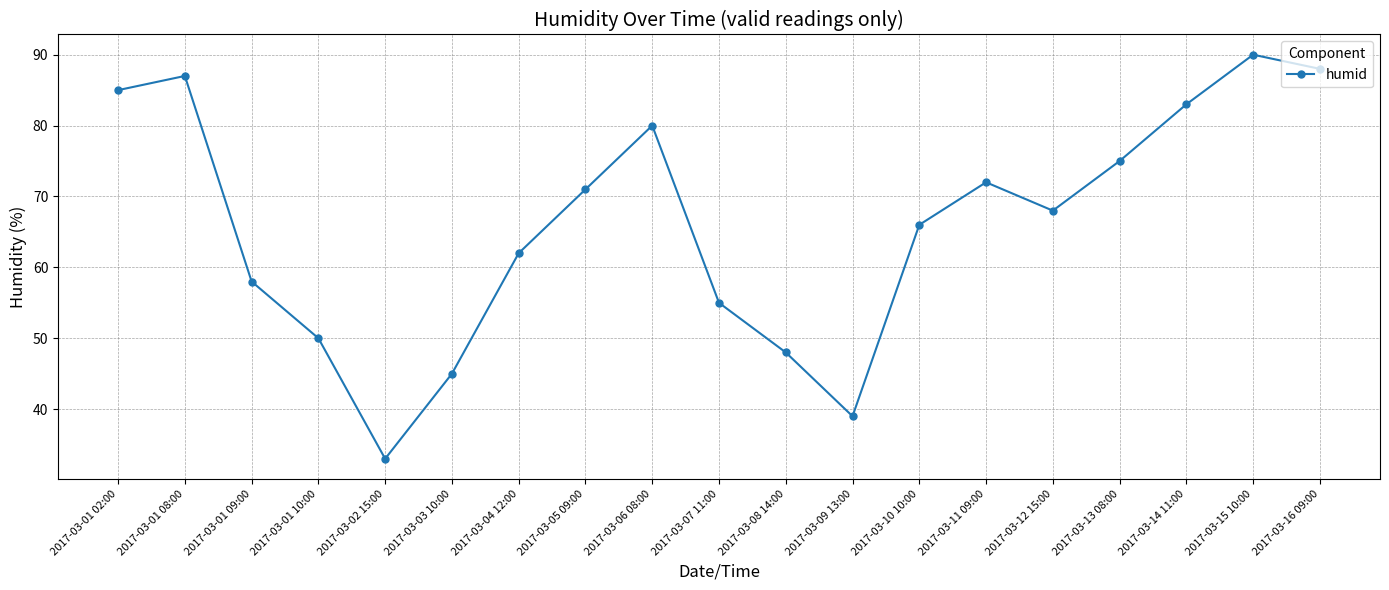

What is the difference between the values at 2017-03-01 08:00 and 2017-03-03 10:00?

42